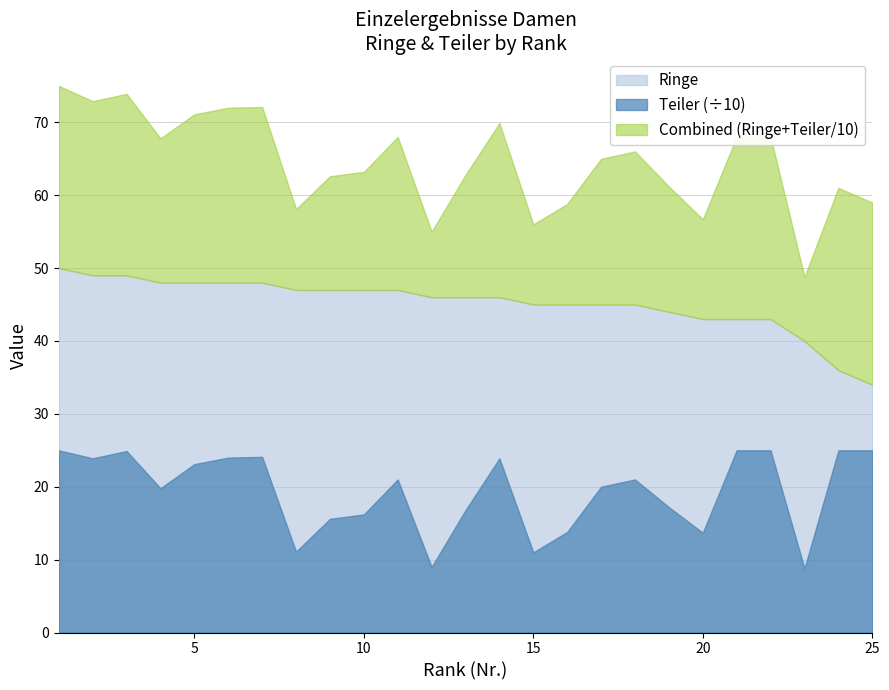

True or false: Teiler (÷10) and Ringe intersect in this chart.

False